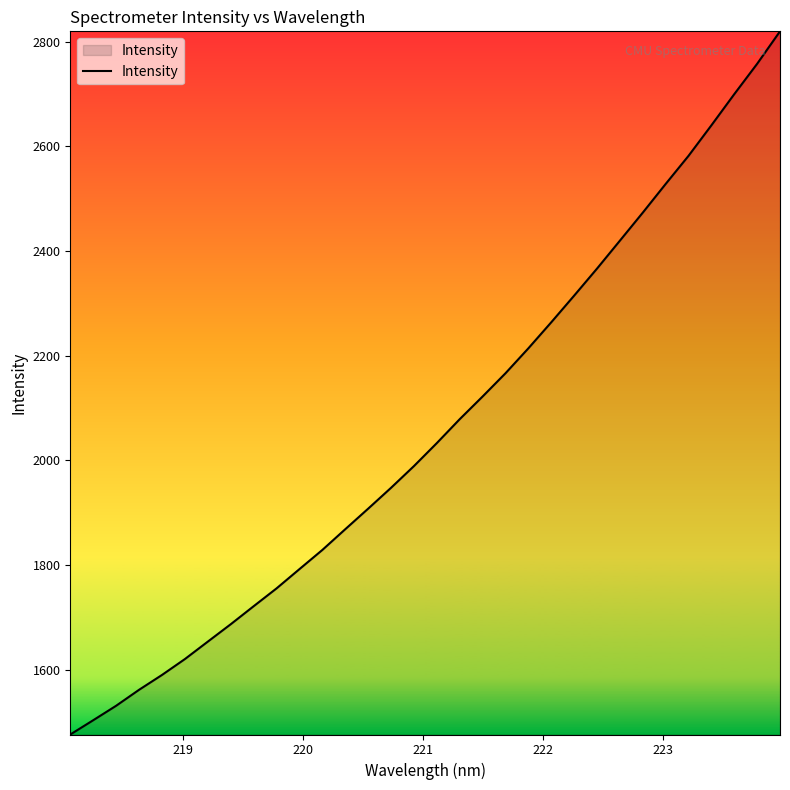

How many lines are shown in the chart?

1